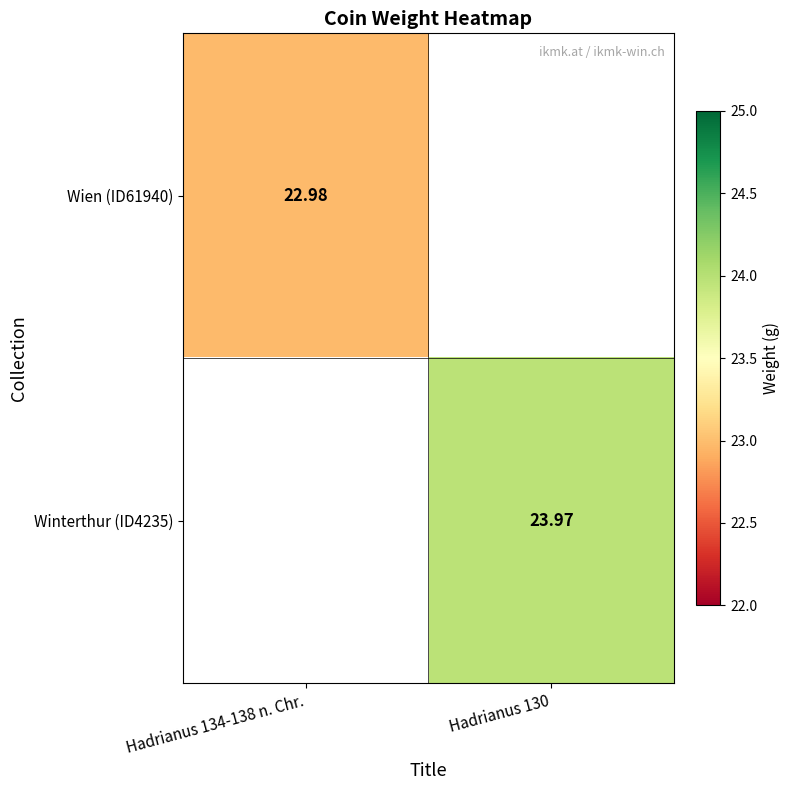

What is the sum of all Wien (ID61940) values?

23.0